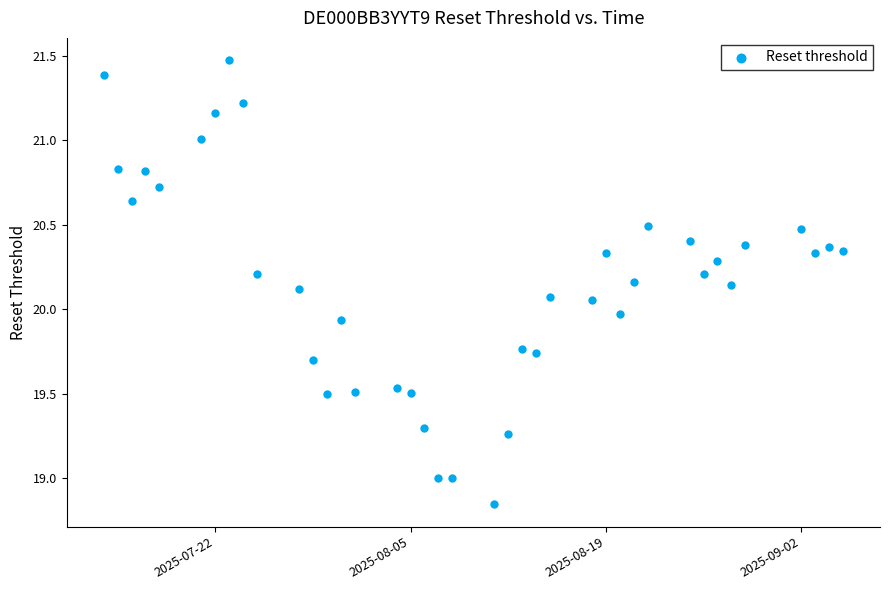

What is the range of Y values (max minus min)?

2.6